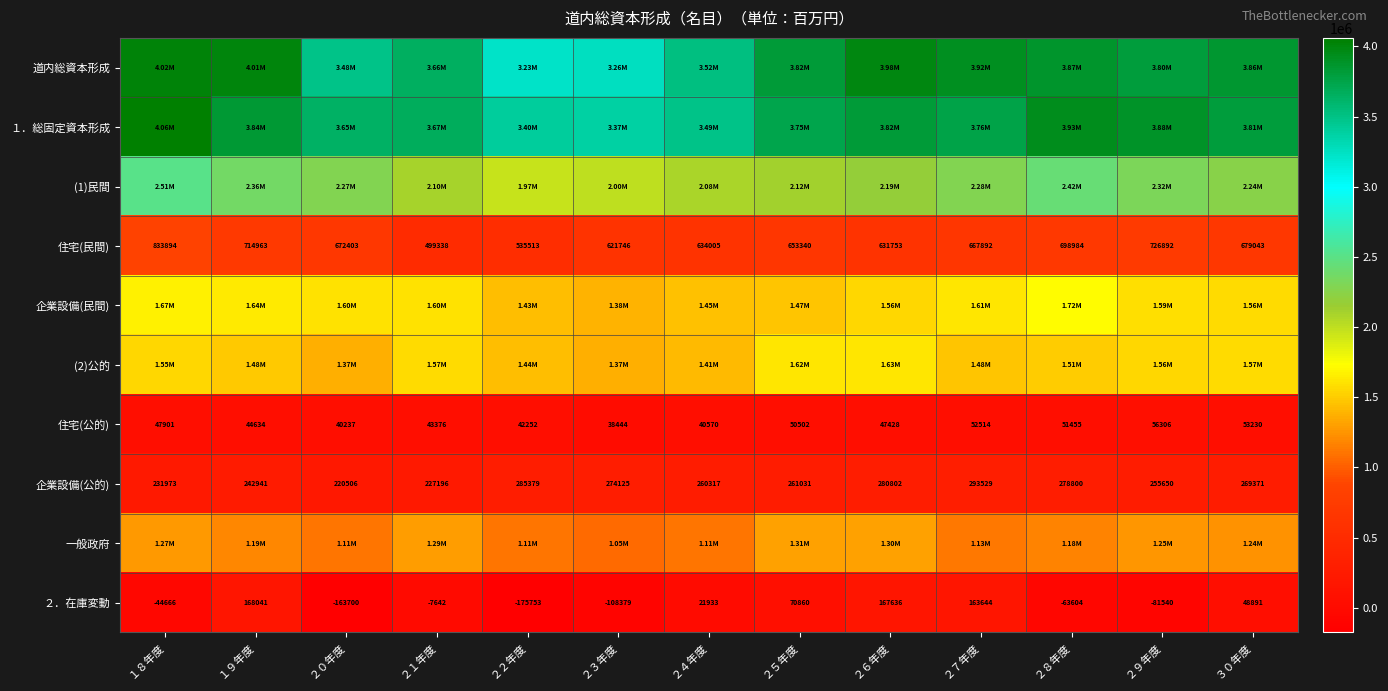

What is the difference between the highest and lowest values at ２８年度?

3997124